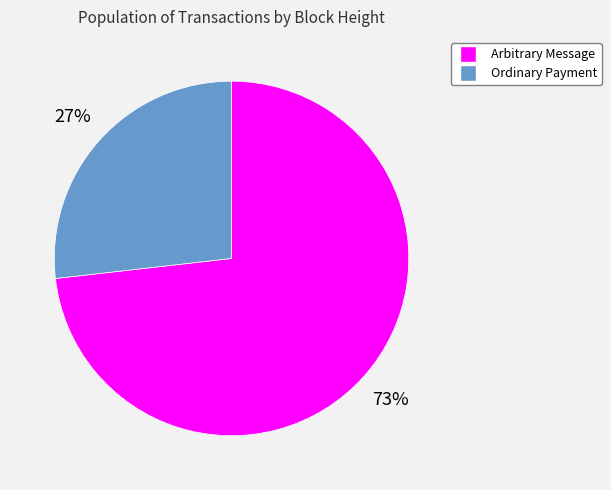

Rank the categories by value from lowest to highest.

Ordinary Payment, Arbitrary Message